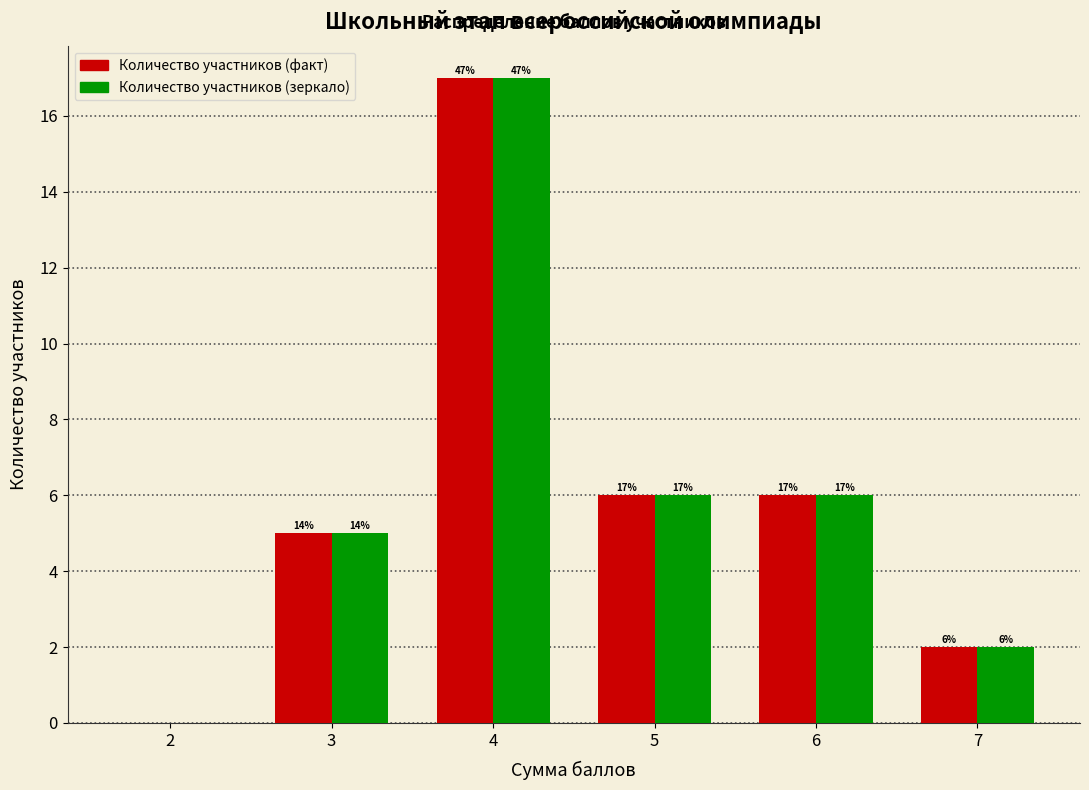

At which category is the sum across all series the highest?

4